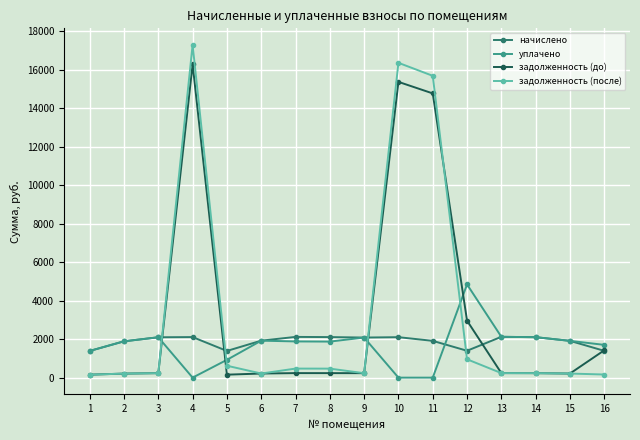

Where do уплачено and задолженность (после) first cross each other?

3 and 4